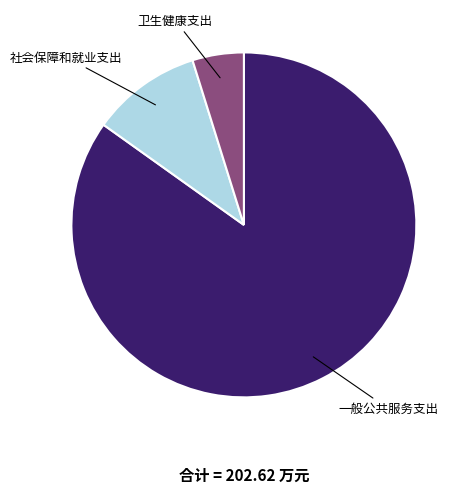

Does any single category account for the majority?

Yes